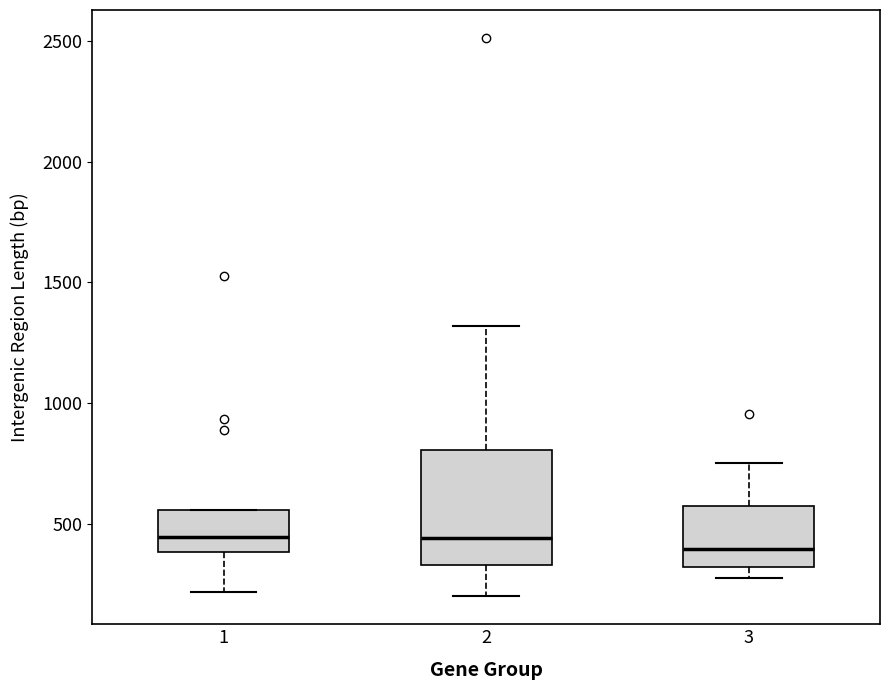

Reading left to right, read every box against the y-axis: the position of its median line, the range the box covers, and the ends of its whiskers. The values are not printed on the chart, so give them approximately, as read against the axis.

1: median 450, box 400 to 550, whiskers 200 to 550
2: median 450, box 350 to 800, whiskers 200 to 1300
3: median 400, box 300 to 550, whiskers 300 (just below the box's lower edge) to 750